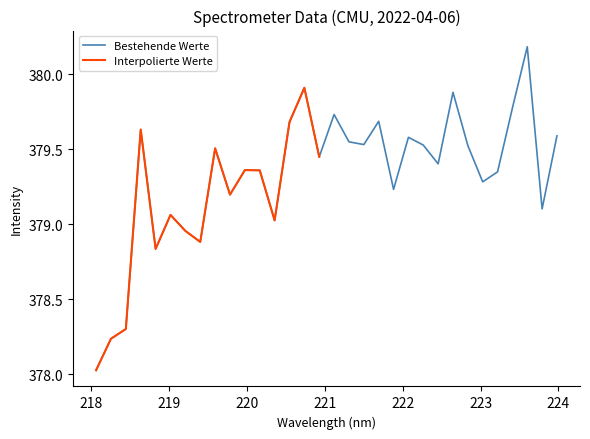

What position from the right is 221.4993?

14